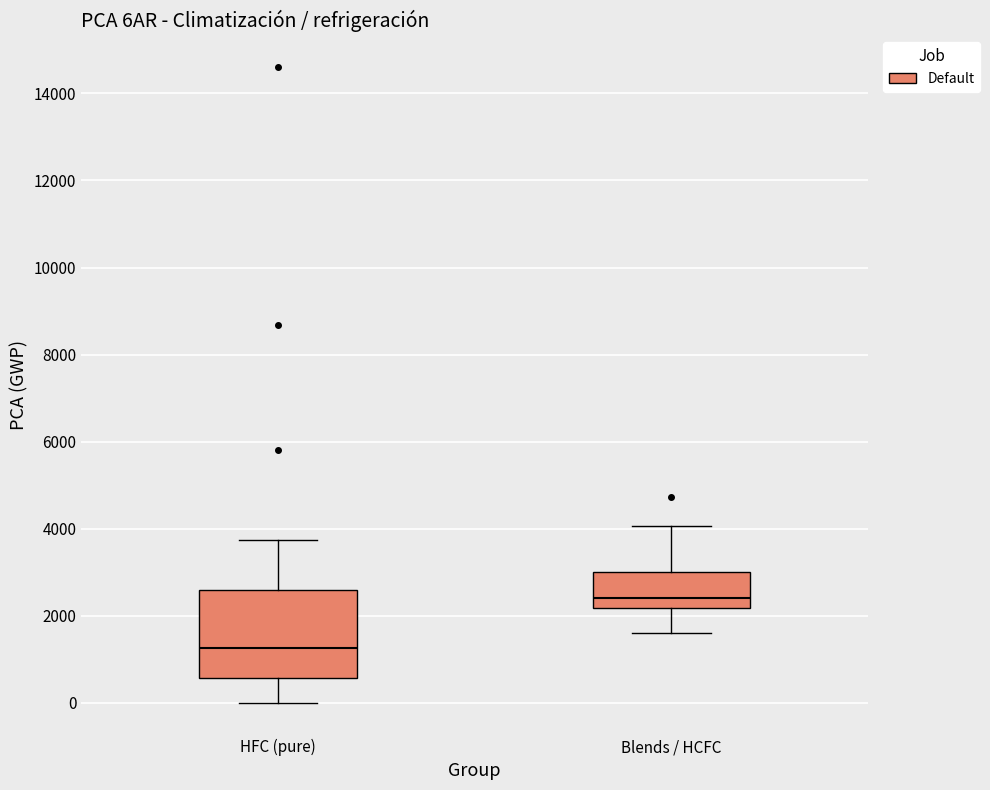

Which box's median line is the highest?

Blends / HCFC